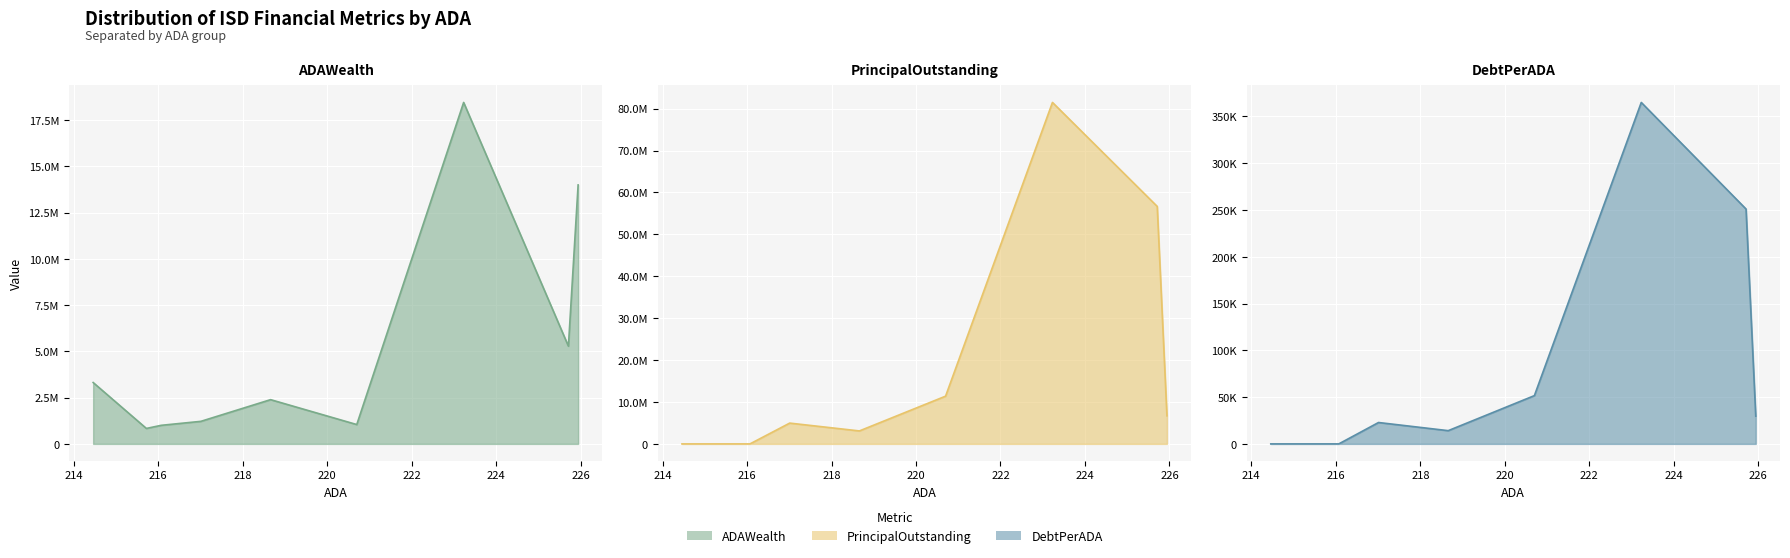

What is the difference between the second highest and second lowest values in the DebtPerADA series?

251074.4